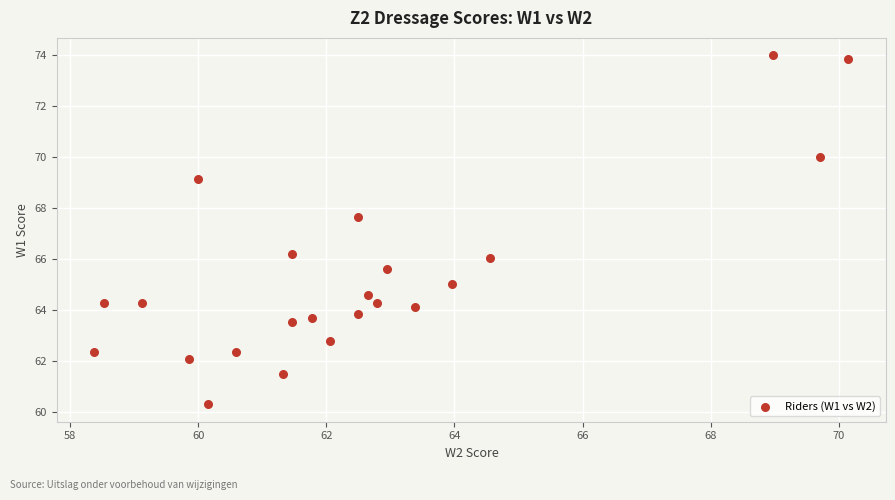

What is the range of X values (max minus min)?

11.8